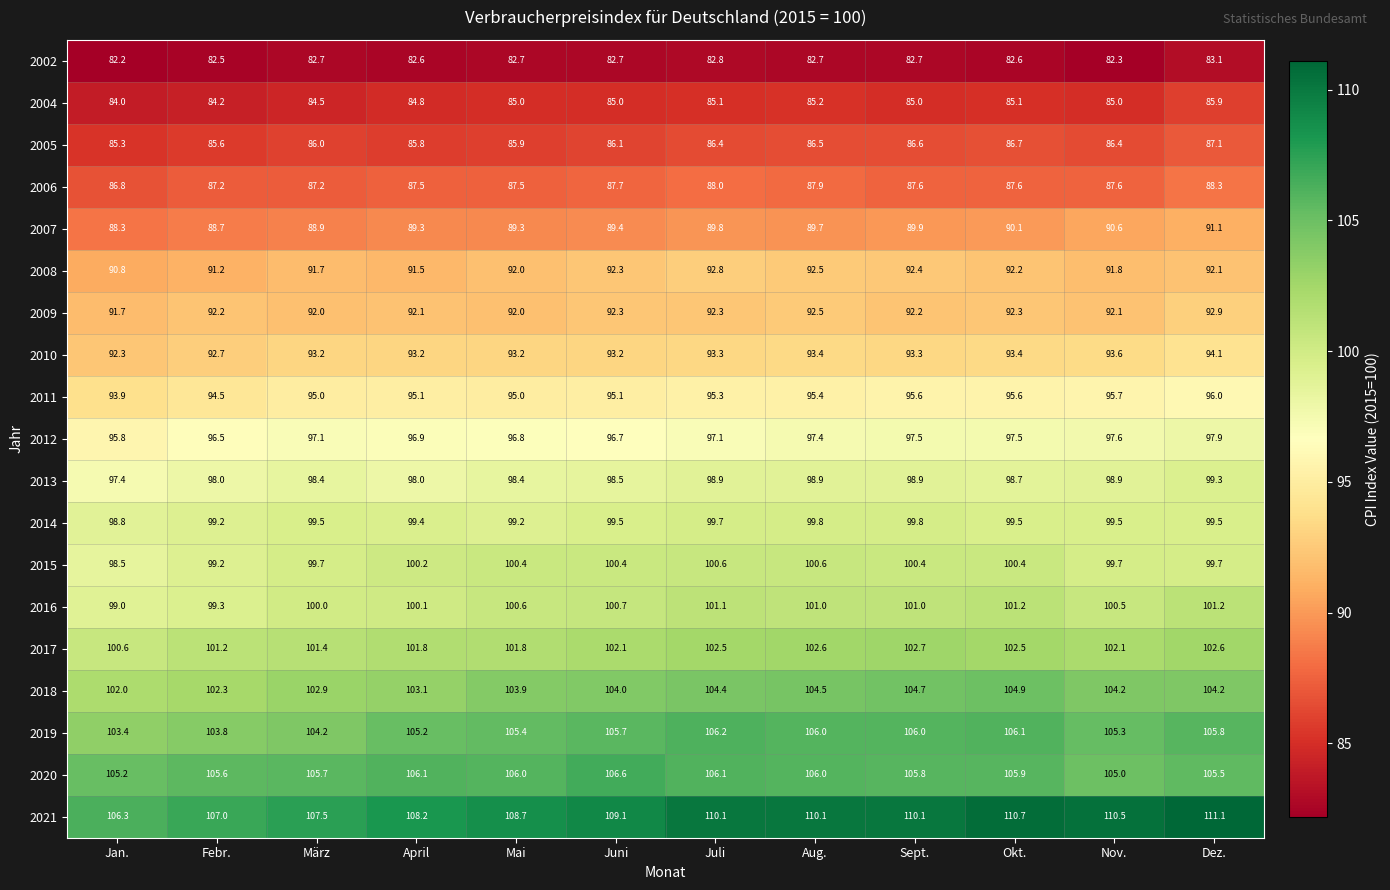

Rank the series by their maximum value, from lowest to highest.

2002, 2004, 2005, 2006, 2007, 2008, 2009, 2010, 2011, 2012, 2013, 2014, 2015, 2016, 2017, 2018, 2019, 2020, 2021